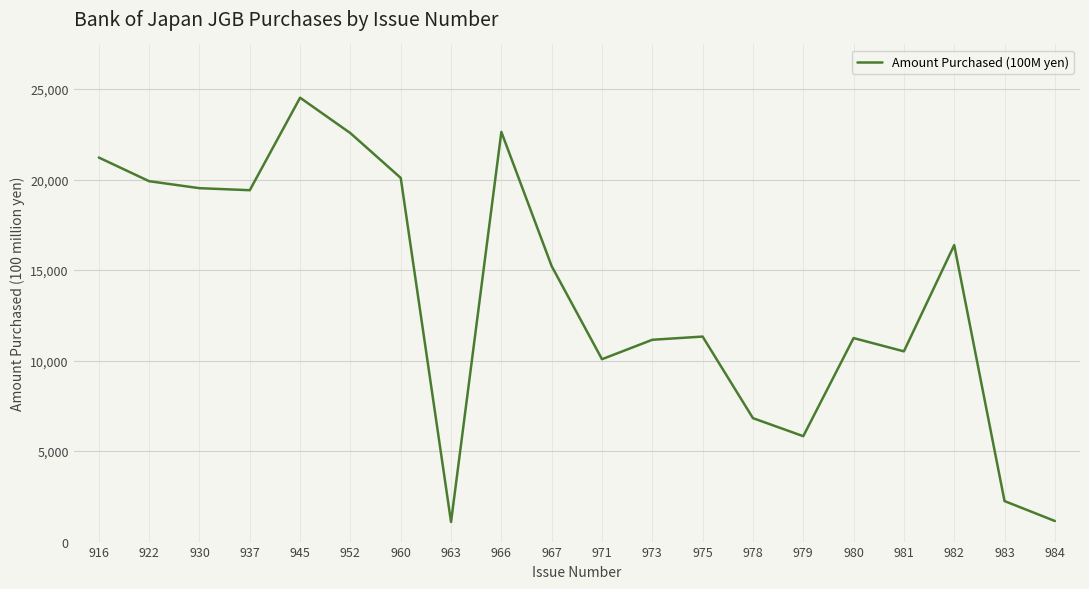

What is the ratio of the value at 922 to the value at 937?

1.0